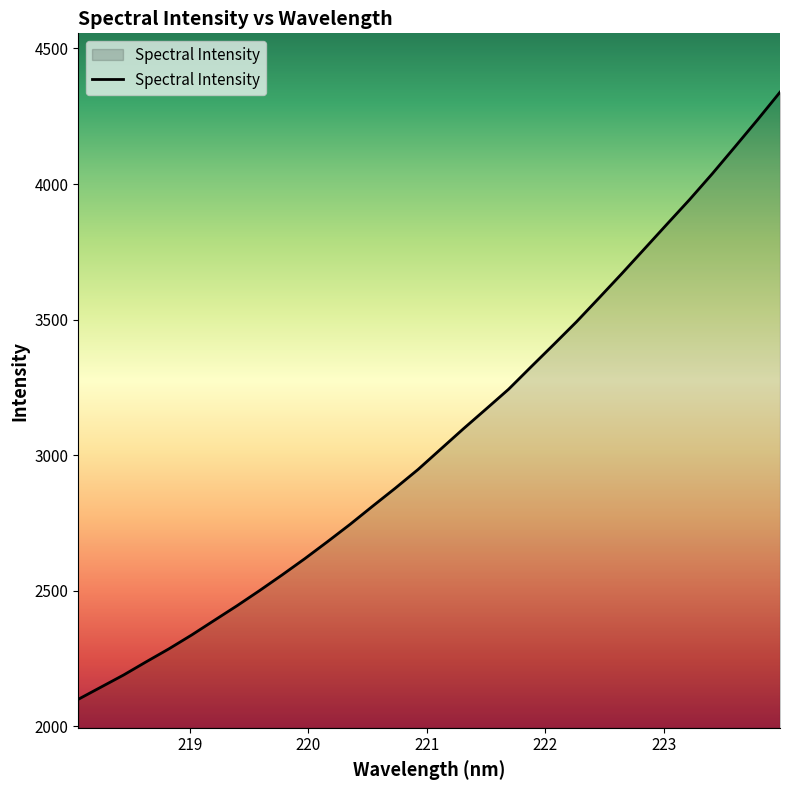

What is the difference between the maximum and minimum values?

2238.3